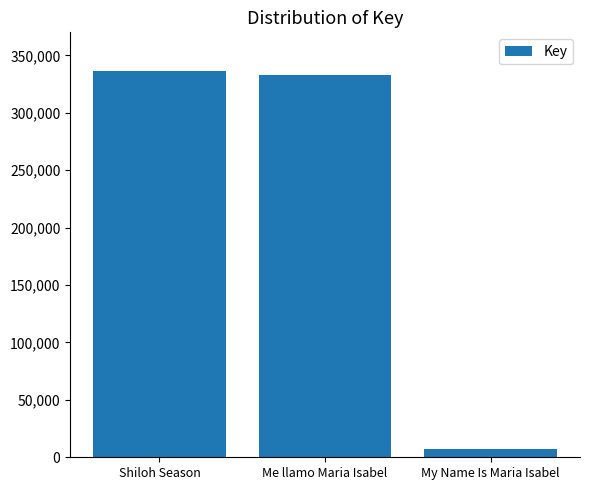

Which category has the highest value across all series?

Shiloh Season